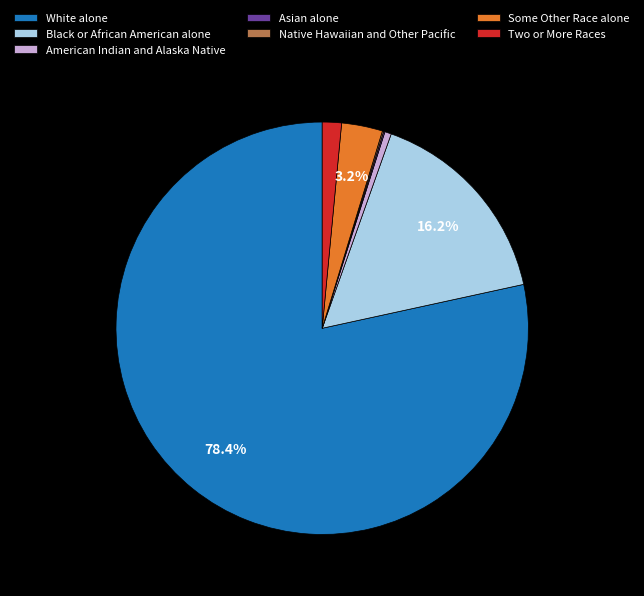

Which slice represents more than half of the pie?

White alone